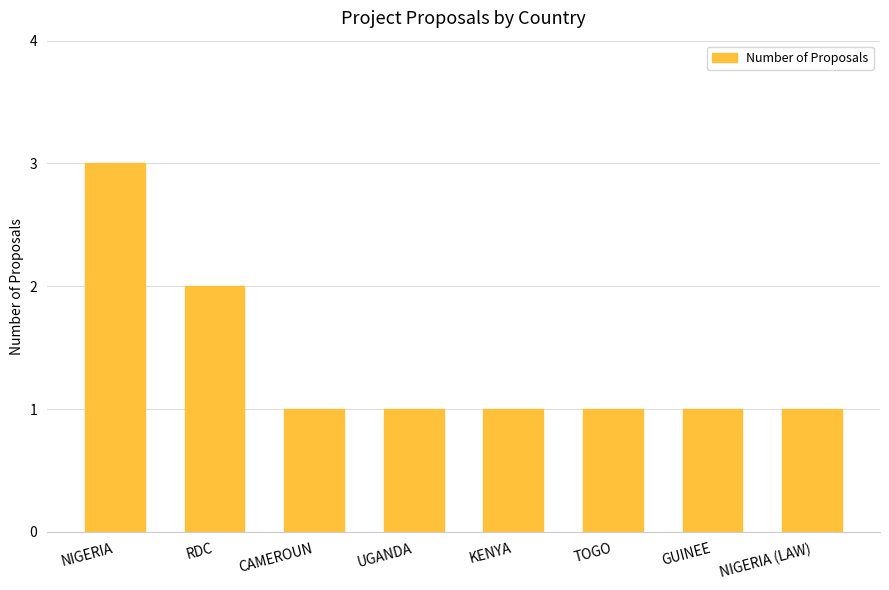

What is the difference between the maximum and minimum values?

2